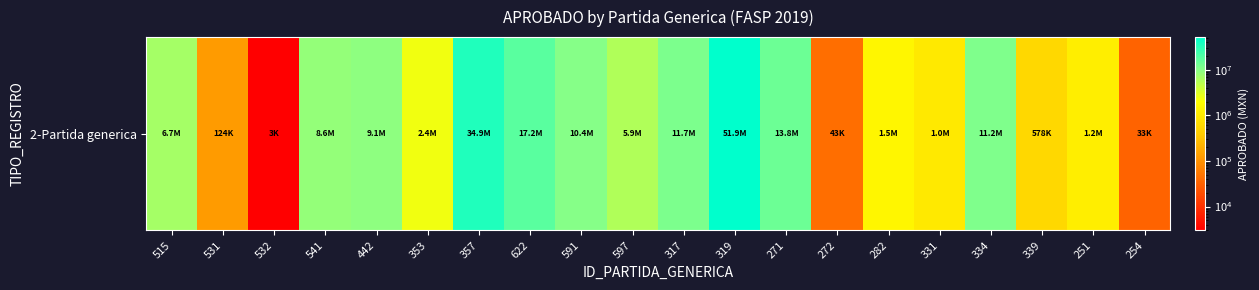

What is the greatest value displayed?

51900000